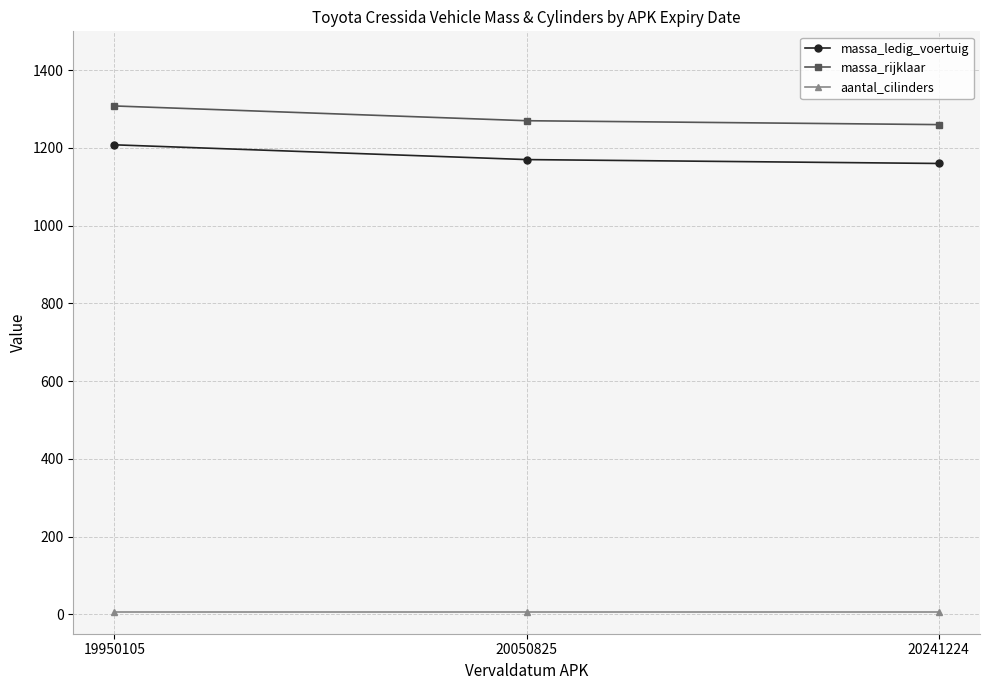

At which label does massa_ledig_voertuig first exceed 1170?

19950105